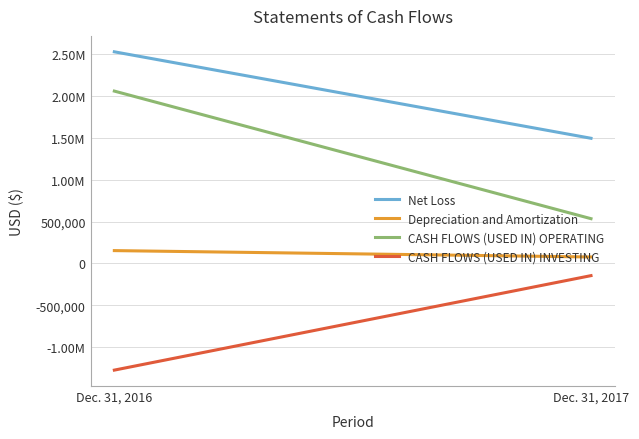

The CASH FLOWS (USED IN) INVESTING series shows -1273189 at Dec. 31, 2016. True or false?

True